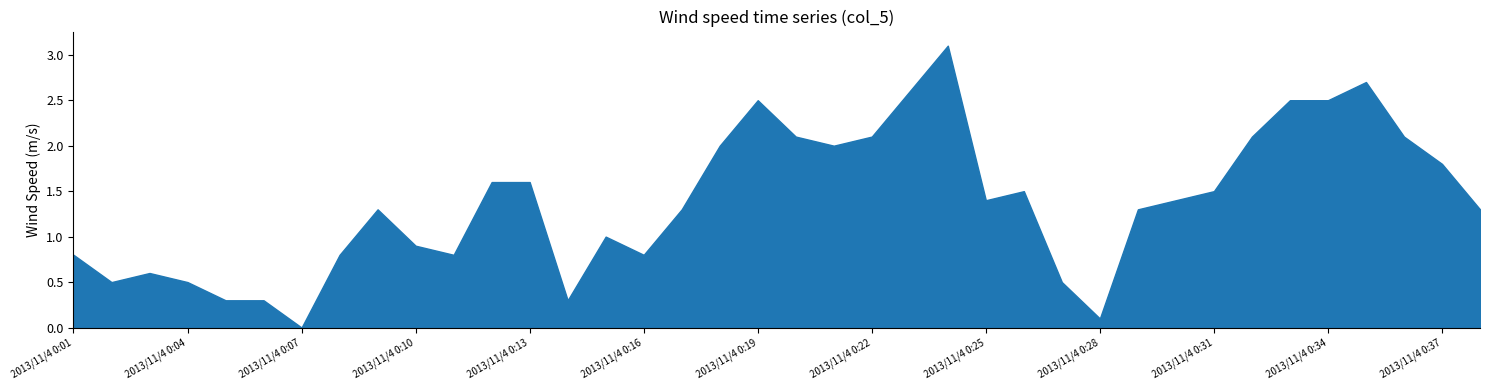

What is the value of the 6th point from the left?

0.3